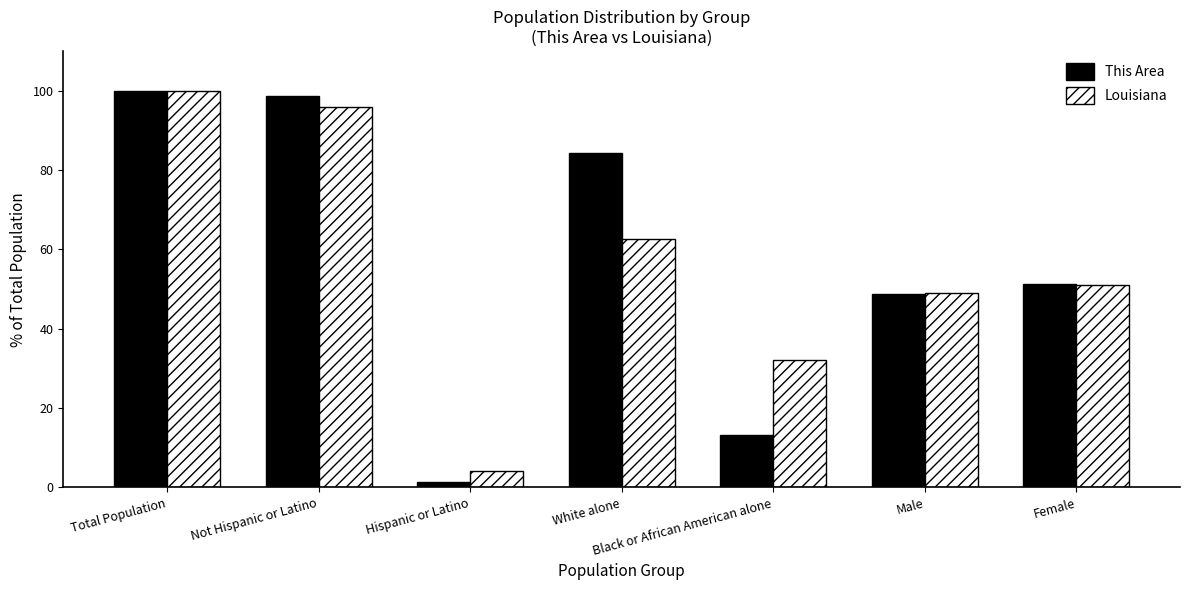

Count the number of categories in the chart.

7